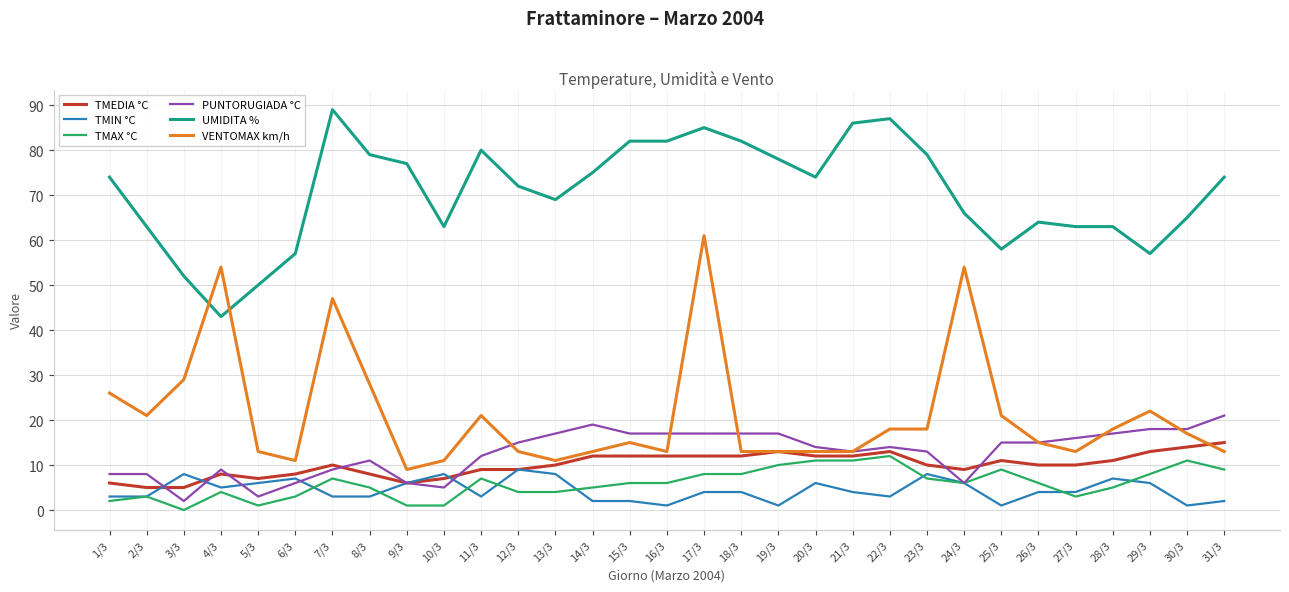

What position from the left is 13/3?

13